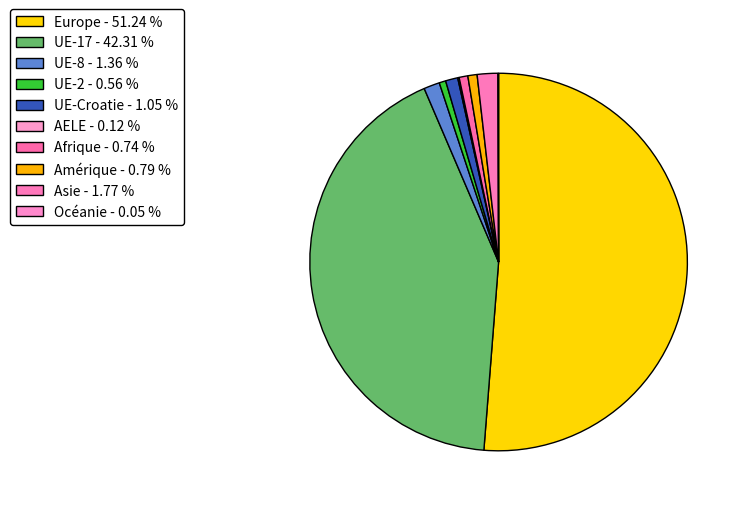

Count the number of slices in the pie.

10